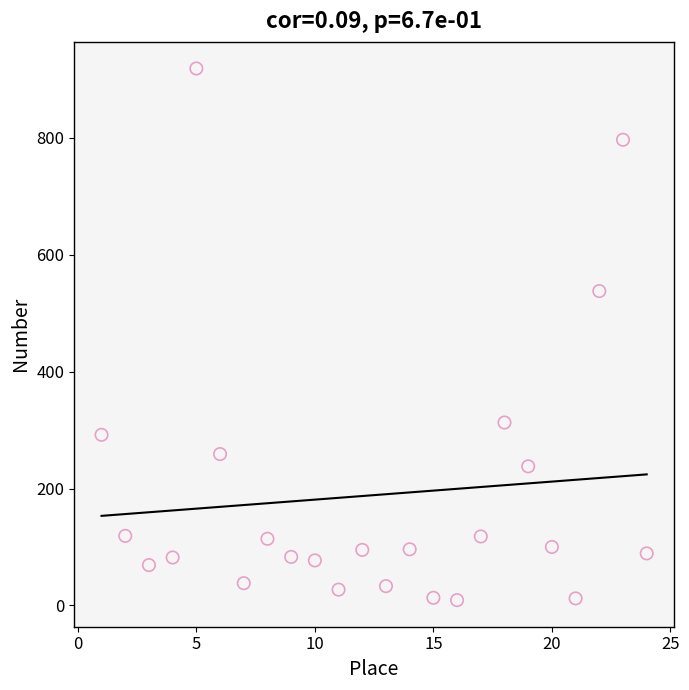

What is the range of Y values (max minus min)?

910